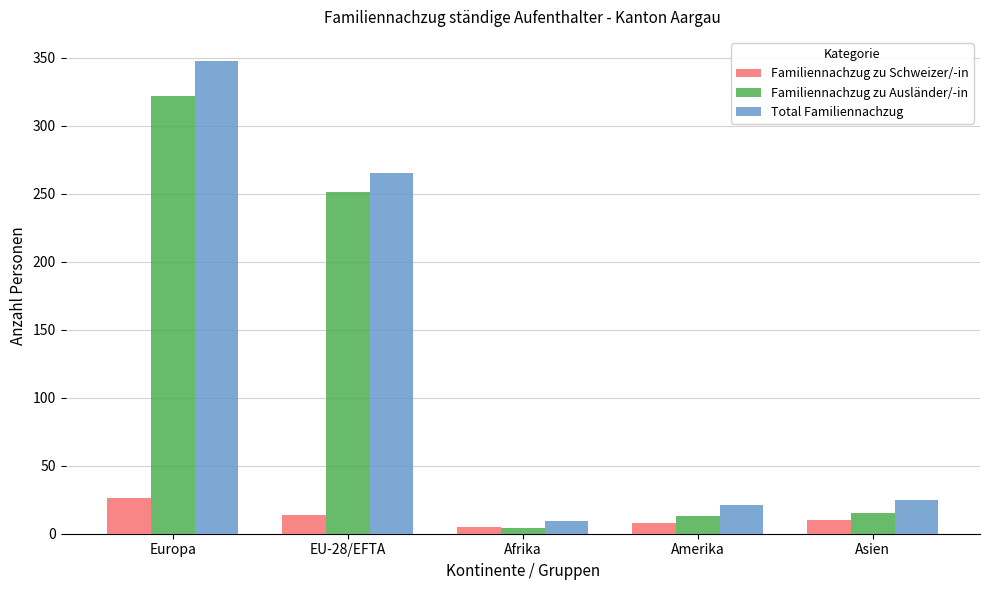

What is the label of the 4th bar from the right?

EU-28/EFTA